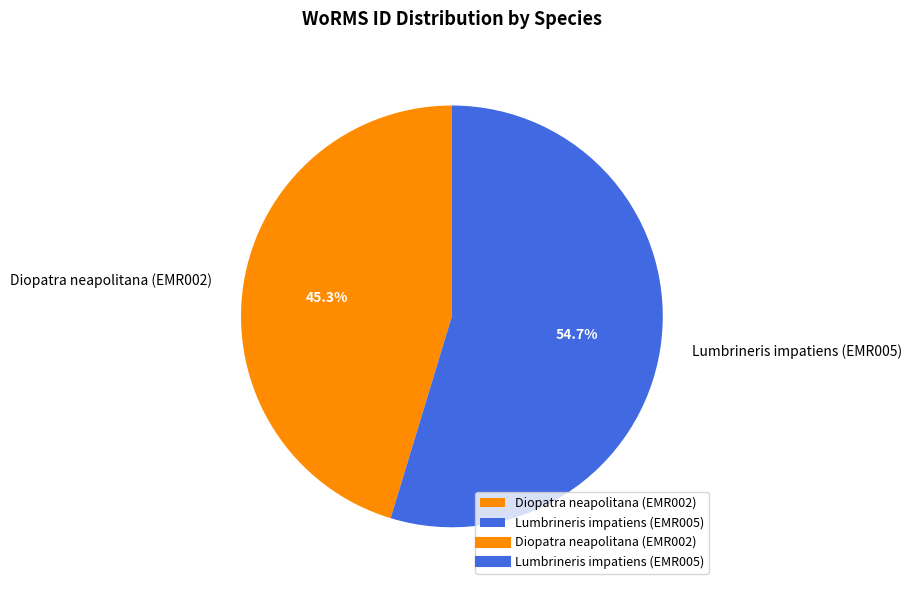

What is the majority slice?

Lumbrineris impatiens (EMR005)